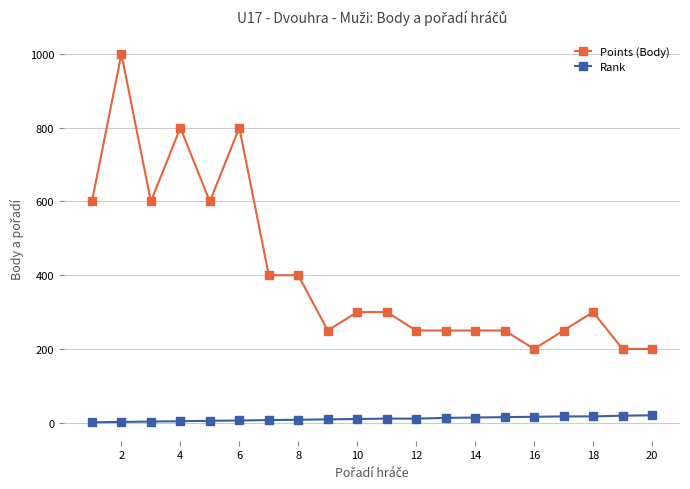

Rank the series by their maximum value, from lowest to highest.

Rank, Points (Body)